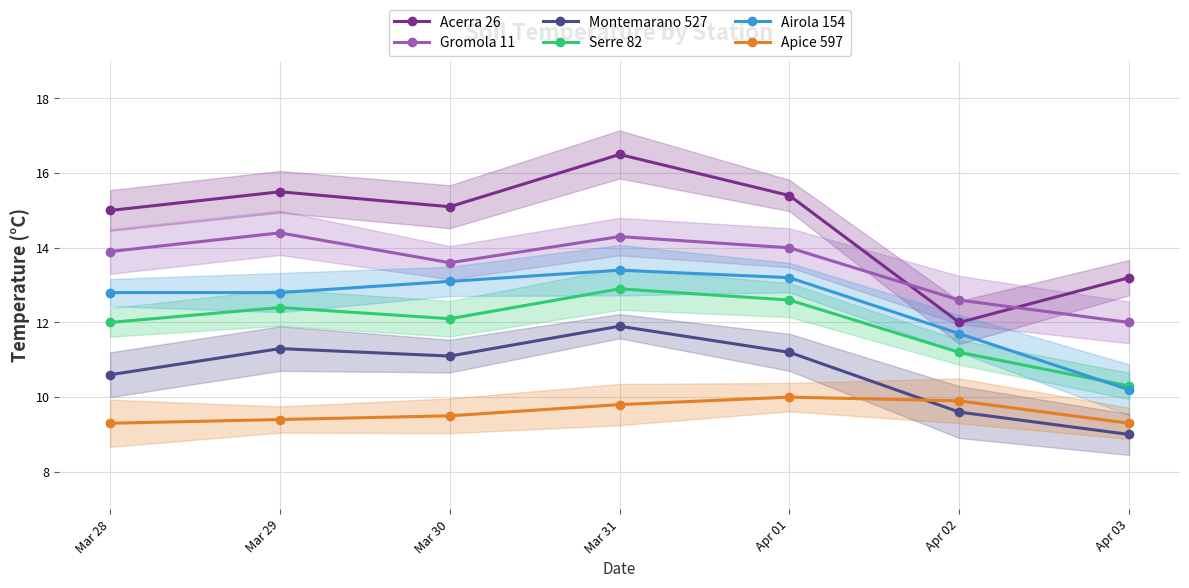

What is the label of the 5th point from the left?

Apr 01